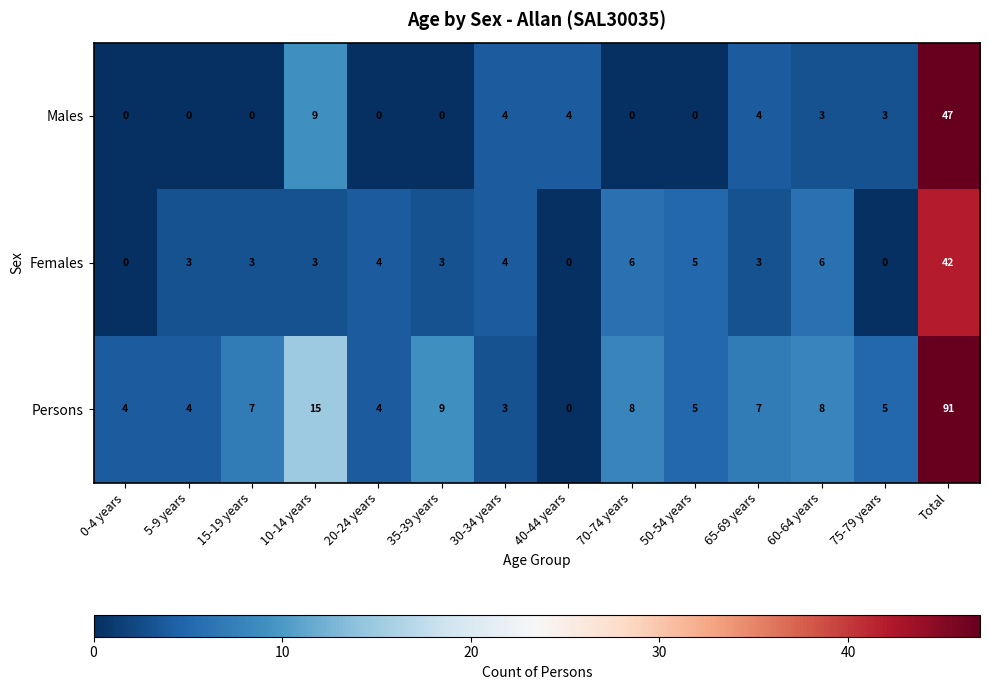

How many data points does each series have?

14